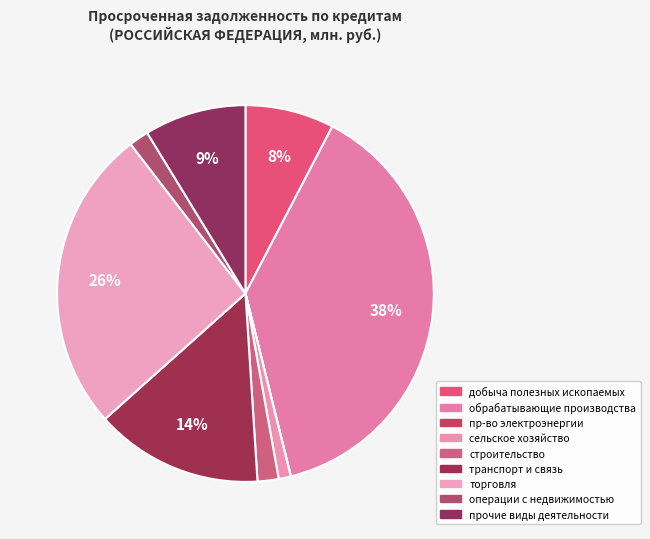

To the nearest percent, what is the difference between the largest and smallest slice percentages?

38%